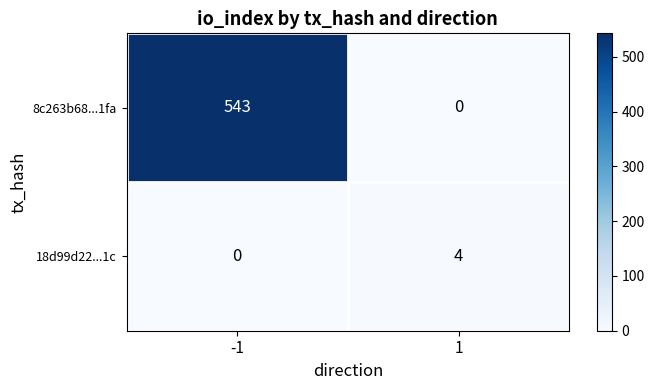

What value does the 8c263b68...1fa series have at -1?

543